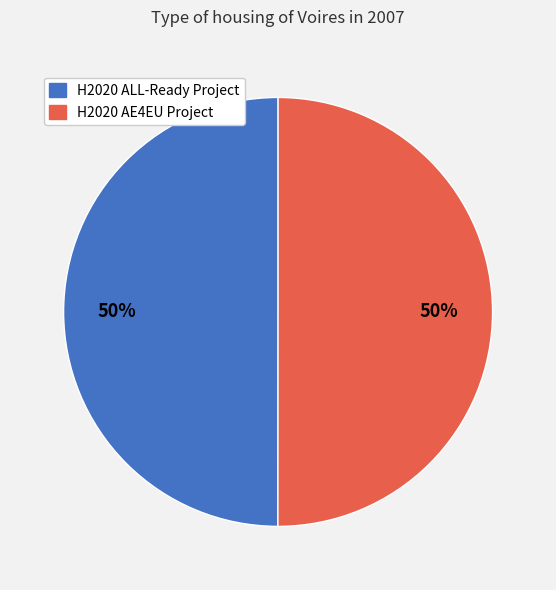

Do H2020 AE4EU Project and H2020 ALL-Ready Project together represent more than half of the pie?

Yes